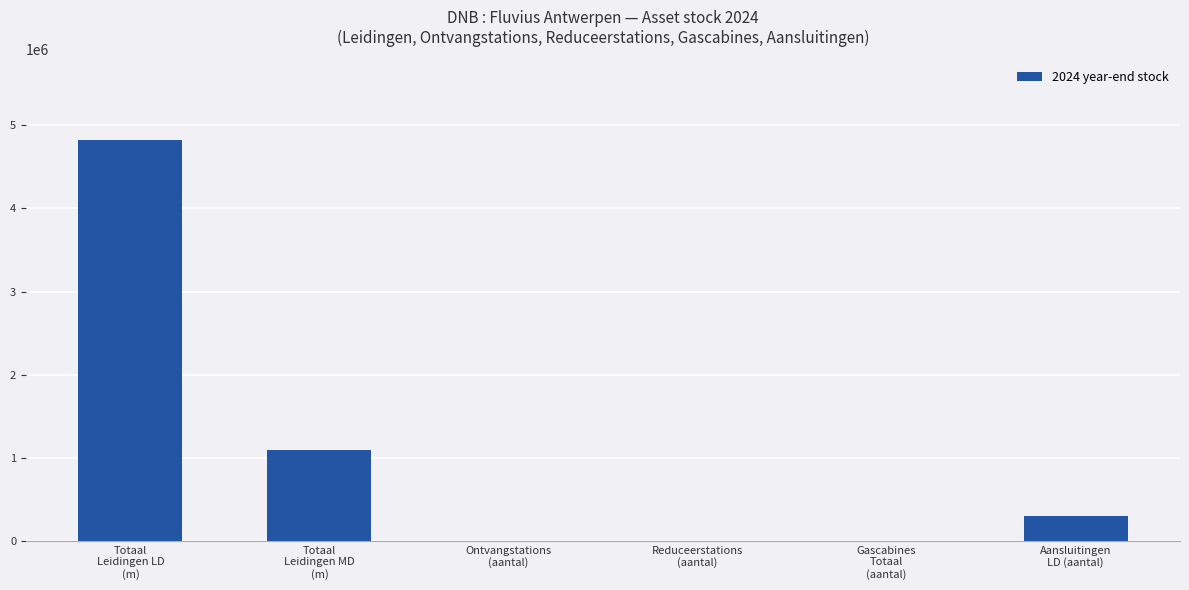

True or false: the data shows 684119.2 at Totaal
Leidingen MD
(m).

False